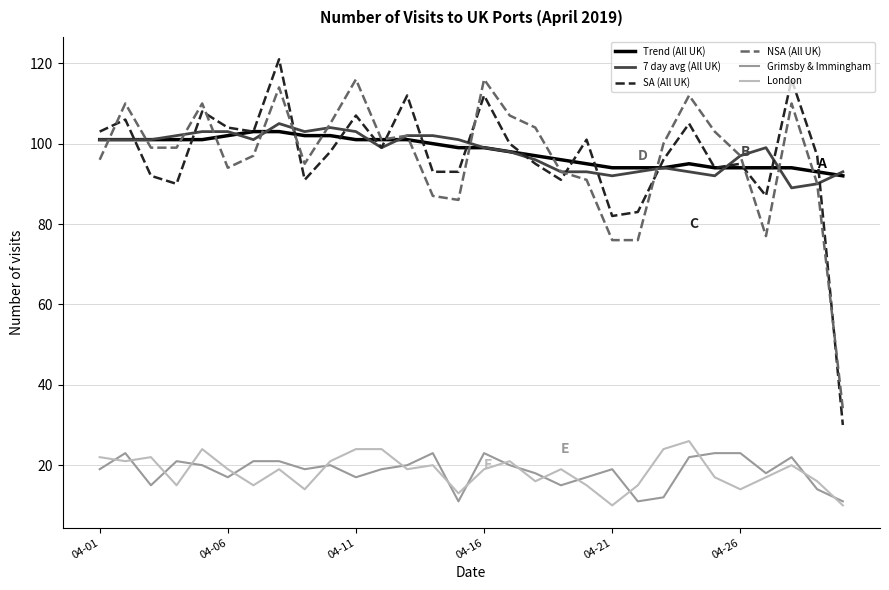

Which series has the widest spread of values?

SA (All UK)